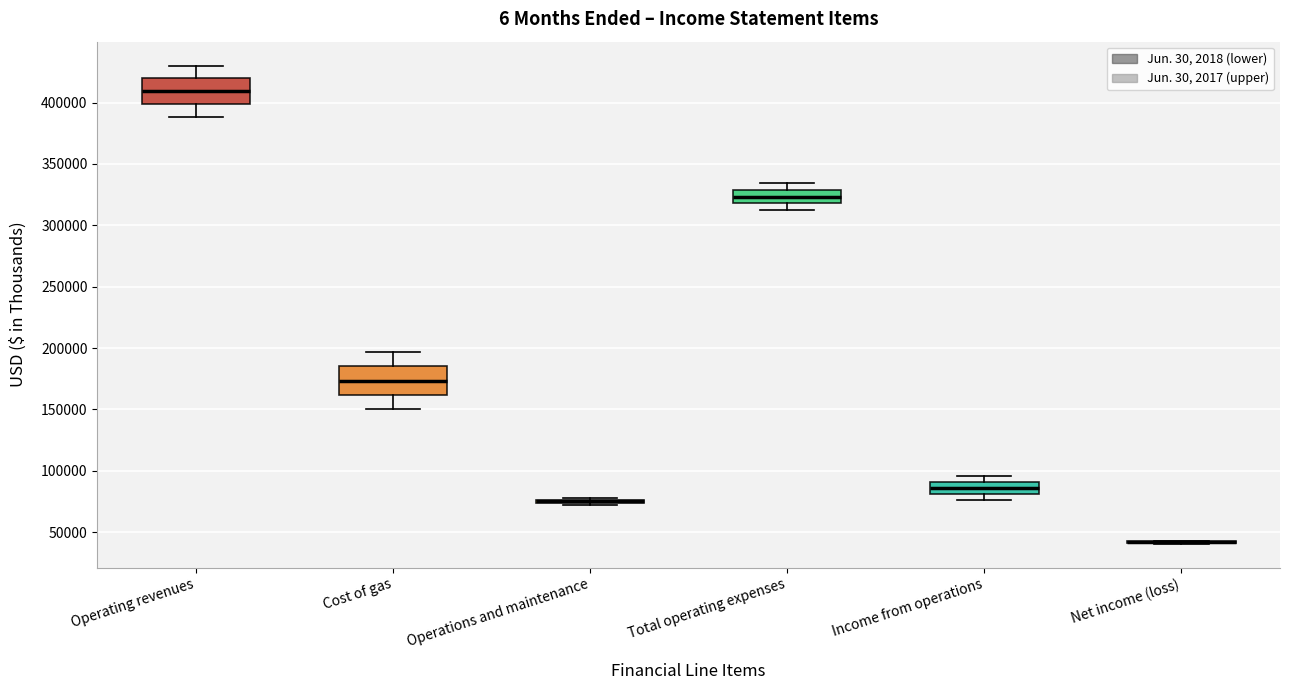

Reading left to right, read every box against the y-axis: the position of its median line, the range the box covers, and the ends of its whiskers. The values are not printed on the chart, so give them approximately, as read against the axis.

Operating revenues: median 410000, box 400000 to 420000, whiskers 390000 to 430000
Cost of gas: median 175000, box 160000 to 185000, whiskers 150000 to 195000
Operations and maintenance: box collapsed to a line at 75000, whiskers 70000 to 80000
Total operating expenses: median 325000, box 320000 to 330000, whiskers 310000 to 335000
Income from operations: median 85000, box 80000 to 90000, whiskers 75000 to 95000
Net income (loss): box collapsed to a line at 40000, whiskers 40000 to 45000